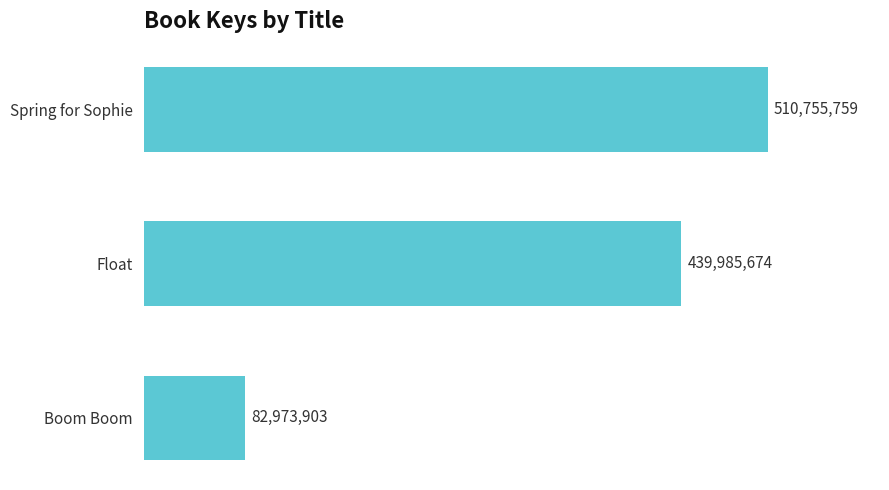

Are the bars horizontal?

Yes